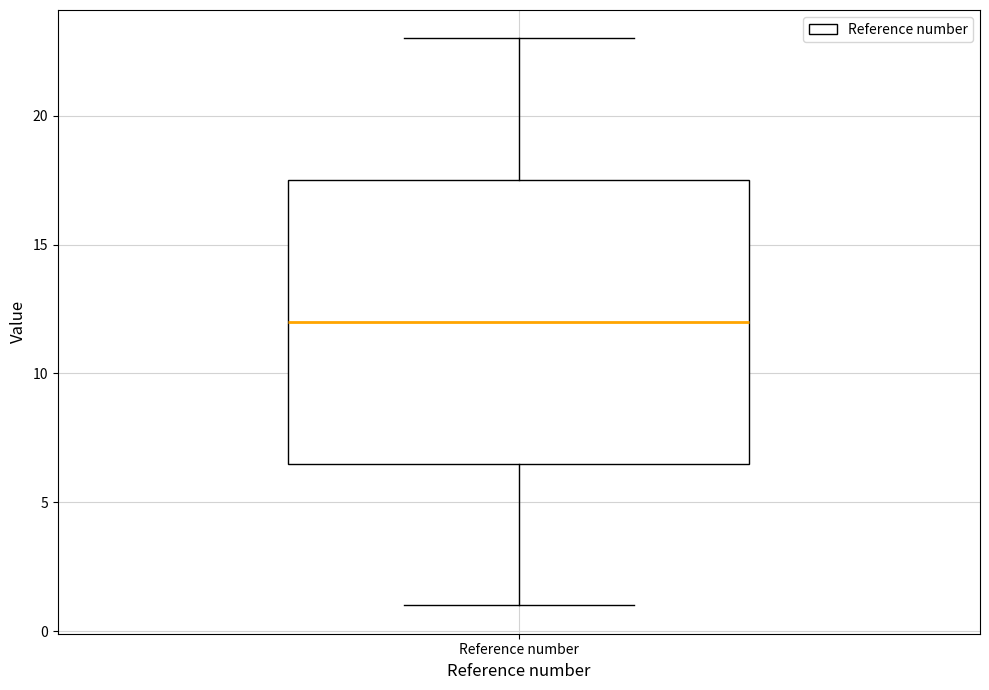

Read this box plot against the y-axis: the position of the median line, the range covered by the box, and the ends of both whiskers. The values are not printed on the chart, so give them approximately, as read against the axis.

median 12.0, box 6.5 to 17.5, whiskers 1.0 to 23.0